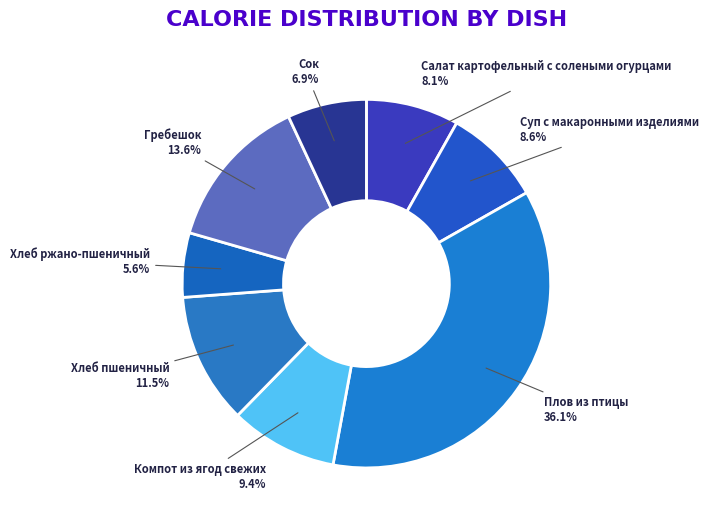

Which slice is the smallest?

Хлеб ржано-пшеничный